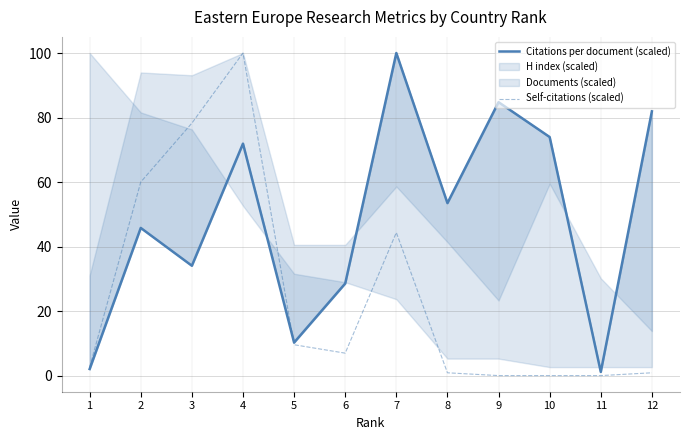

After their last crossing, which series has the higher values: Self-citations (scaled) or Citations per document (scaled)?

Citations per document (scaled)